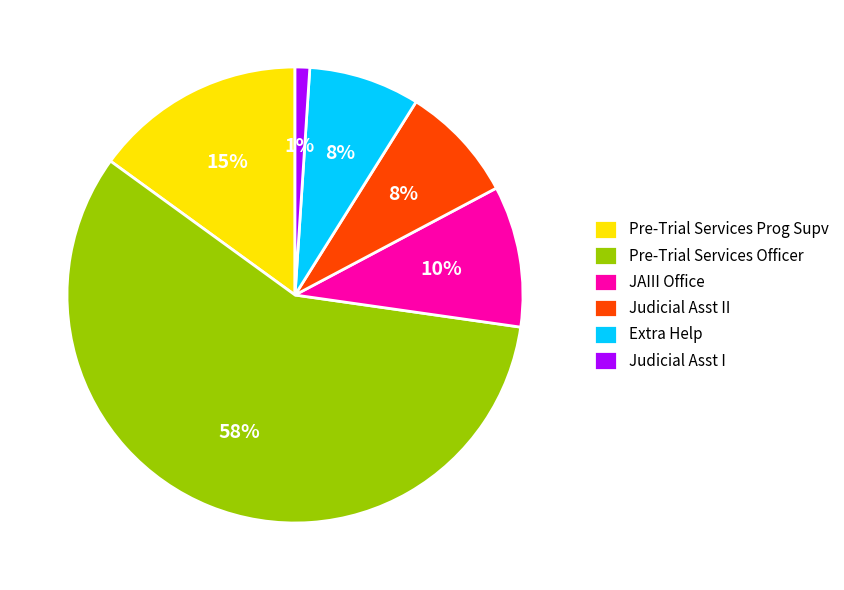

Which category accounts for the majority?

Pre-Trial Services Officer